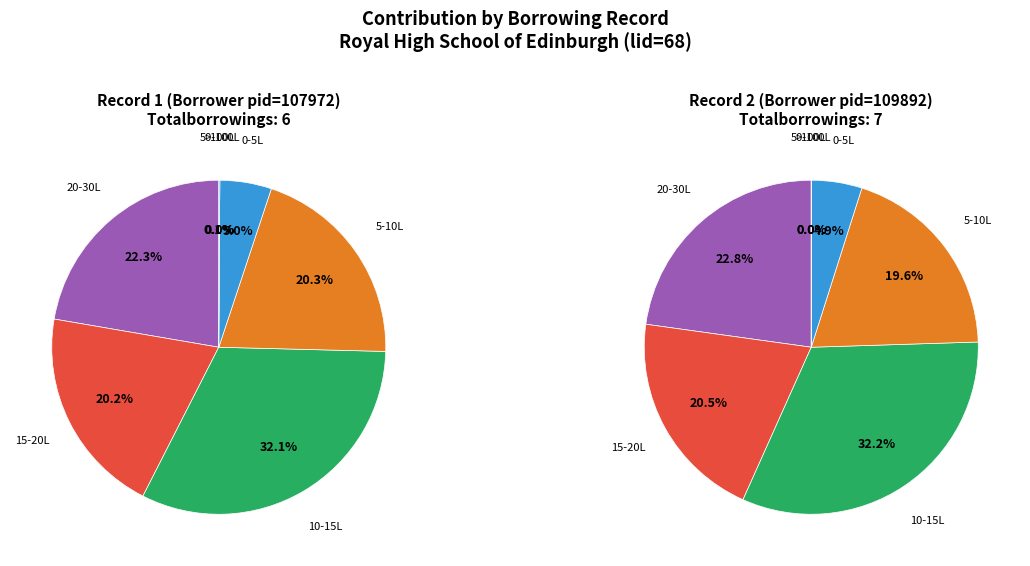

What is the change in value from Royal High School (lid=68, pid=107972) to Royal High School (lid=68, pid=109892)?

+1